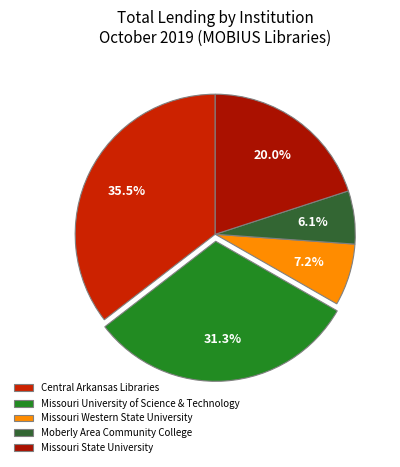

How many segments does this pie chart have?

5